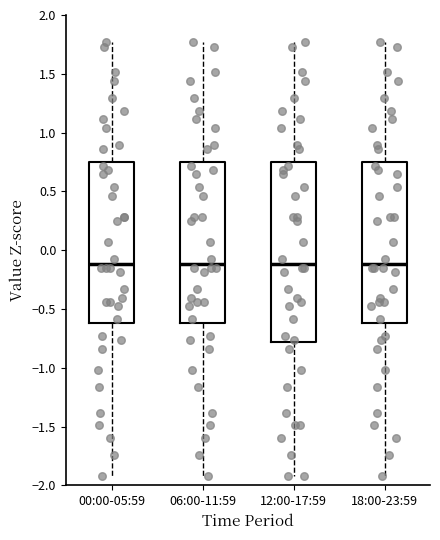

Reading left to right, read every box against the y-axis: the position of its median line, the range the box covers, and the ends of its whiskers. The values are not printed on the chart, so give them approximately, as read against the axis.

00:00-05:59: median -0.10, box -0.60 to 0.75, whiskers -1.90 to 1.75
06:00-11:59: median -0.10, box -0.60 to 0.75, whiskers -1.90 to 1.75
12:00-17:59: median -0.10, box -0.80 to 0.75, whiskers -1.90 to 1.75
18:00-23:59: median -0.10, box -0.60 to 0.75, whiskers -1.90 to 1.75